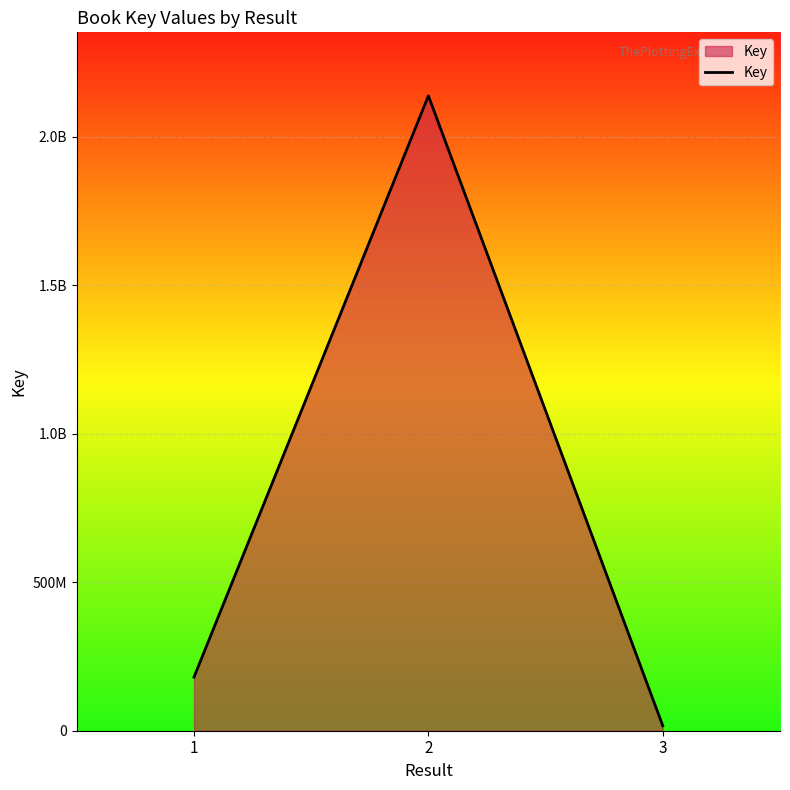

What is the value of the 1st point from the left?

180475753